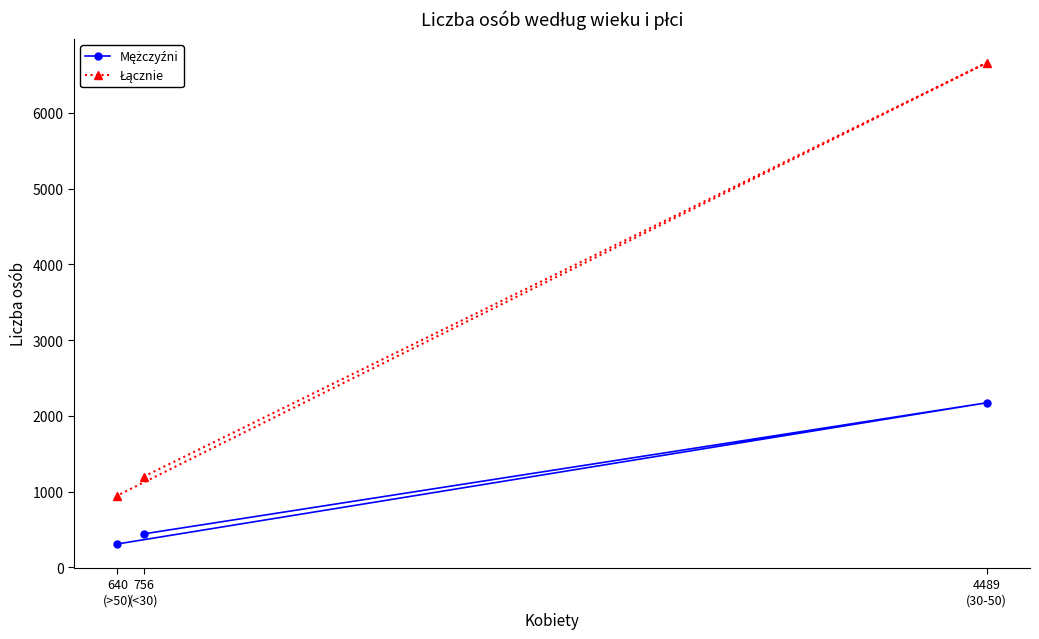

Which label corresponds to the smallest value in the chart?

640
(>50)